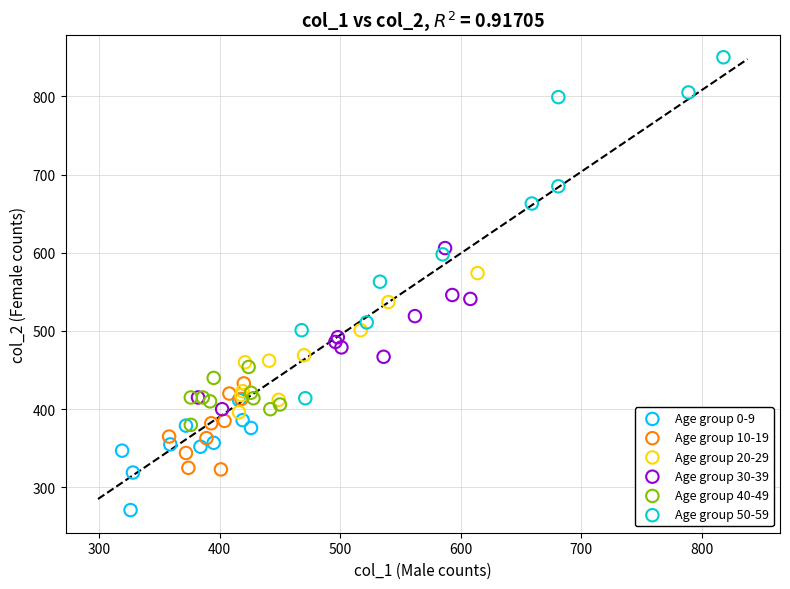

Which series reaches the minimum Y coordinate?

Age group 0-9